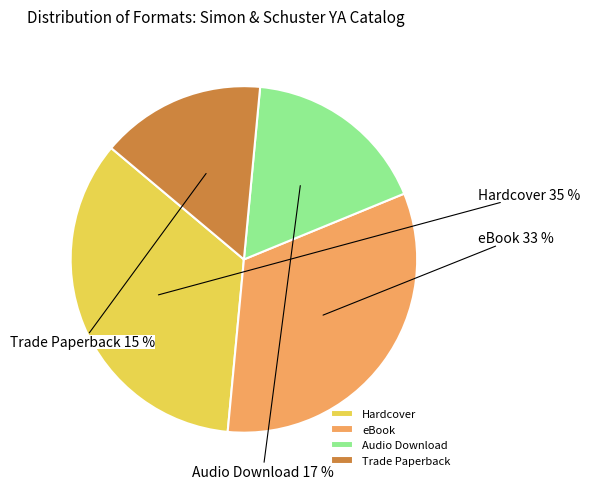

How many segments does this pie chart have?

4